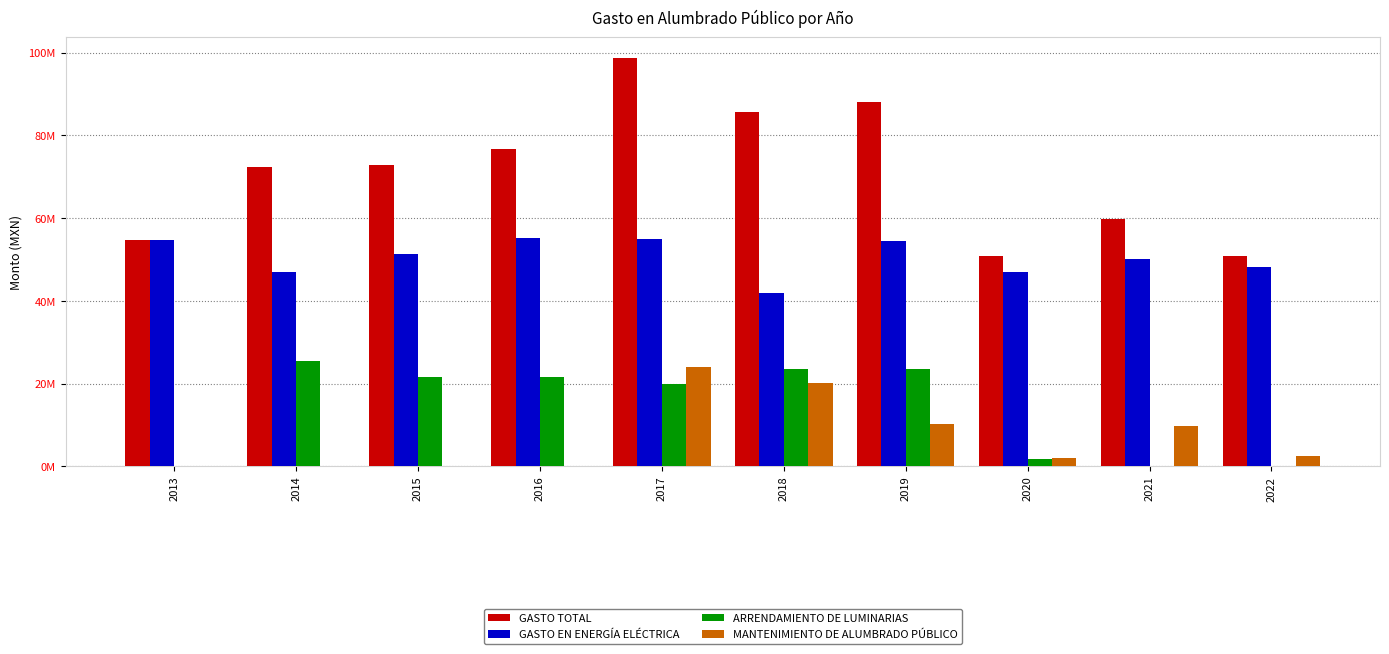

Reading right to left, extract all data points from this chart.

GASTO TOTAL: 2022=50766342.8	2021=59672917.4	2020=50873632.4	2019=88136395.2	2018=85573982.5	2017=98732624.8	2016=76815507.3	2015=72884150.0	2014=72436561.4	2013=54652736.3
GASTO EN ENERGÍA ELÉCTRICA: 2022=48234679.3	2021=50052410.9	2020=46992631.3	2019=54525451.2	2018=41916813.9	2017=54847822.2	2016=55128147.3	2015=51196790.0	2014=47031534.8	2013=54652736.3
ARRENDAMIENTO DE LUMINARIAS: 2022=0.0	2021=0.0	2020=1807280.0	2019=23494640.0	2018=23494640.0	2017=19880080.0	2016=21687360.0	2015=21687360.0	2014=25405026.6	2013=0.0
MANTENIMIENTO DE ALUMBRADO PÚBLICO: 2022=2531663.5	2021=9620506.5	2020=2073721.1	2019=10116304.1	2018=20162528.6	2017=24004722.6	2016=0.0	2015=0.0	2014=0.0	2013=0.0